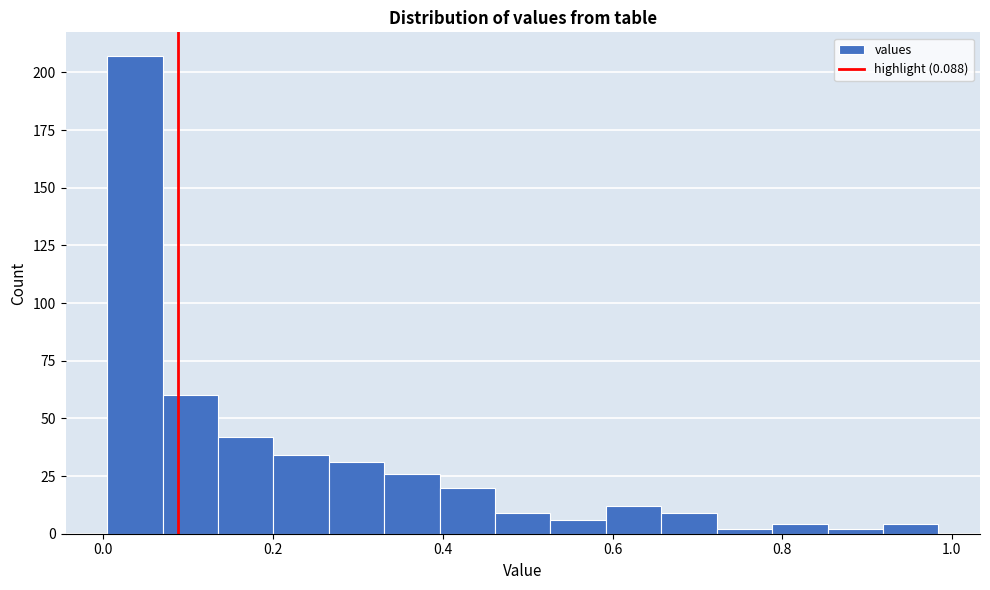

Around what value on the x-axis is the tallest bar? Give the approximate position of its centre, as read against the axis.

0.04